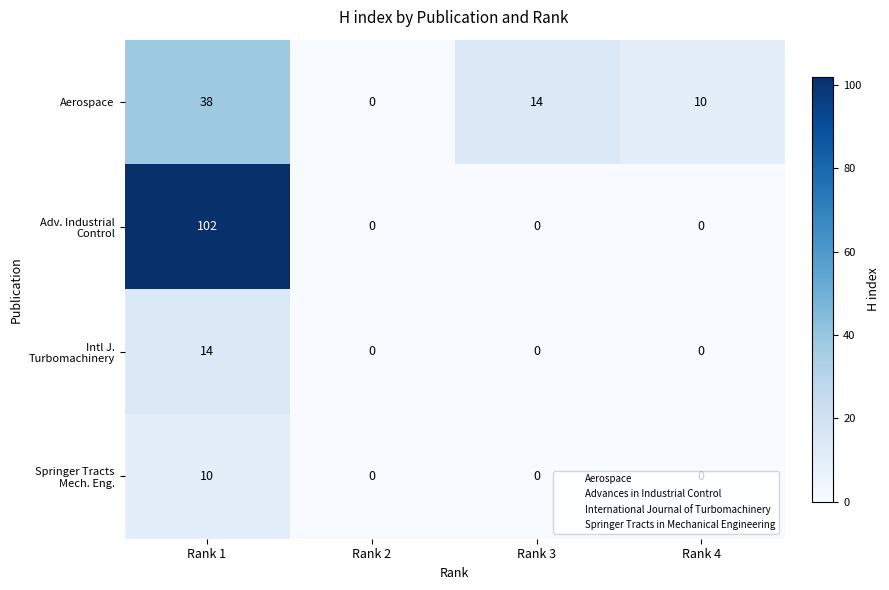

Rank the categories by Aerospace value from lowest to highest.

Rank 2, Rank 4, Rank 3, Rank 1